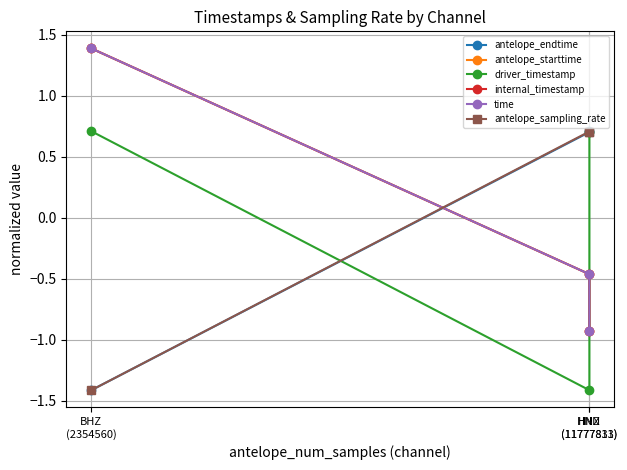

At how many categories does at least one series exceed 0?

3